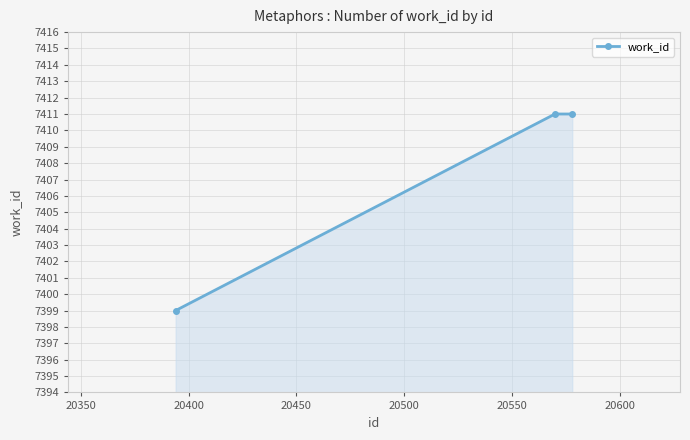

Reading left to right, what are all the values shown in this chart?

7399	7411	7411